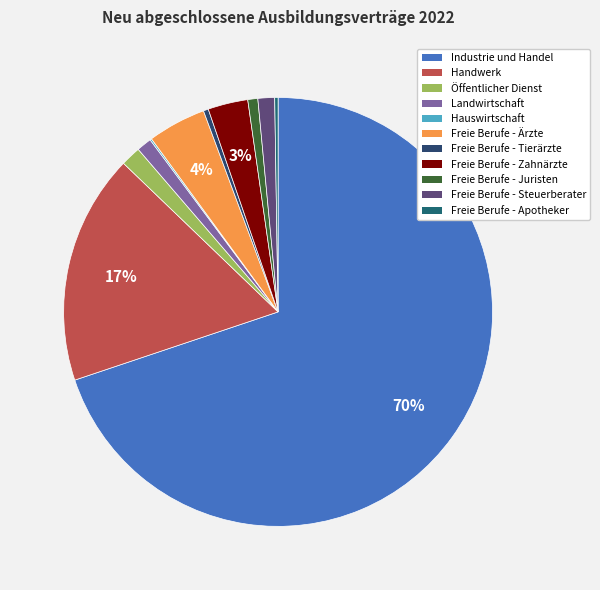

The Öffentlicher Dienst slice represents 11% of the pie. True or false?

False